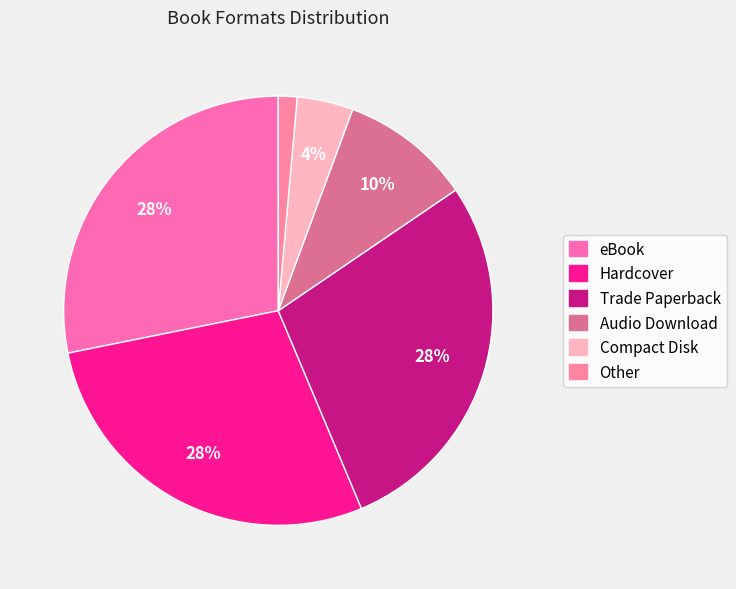

To the nearest percent, what is the difference between the largest and smallest slice percentages?

27%